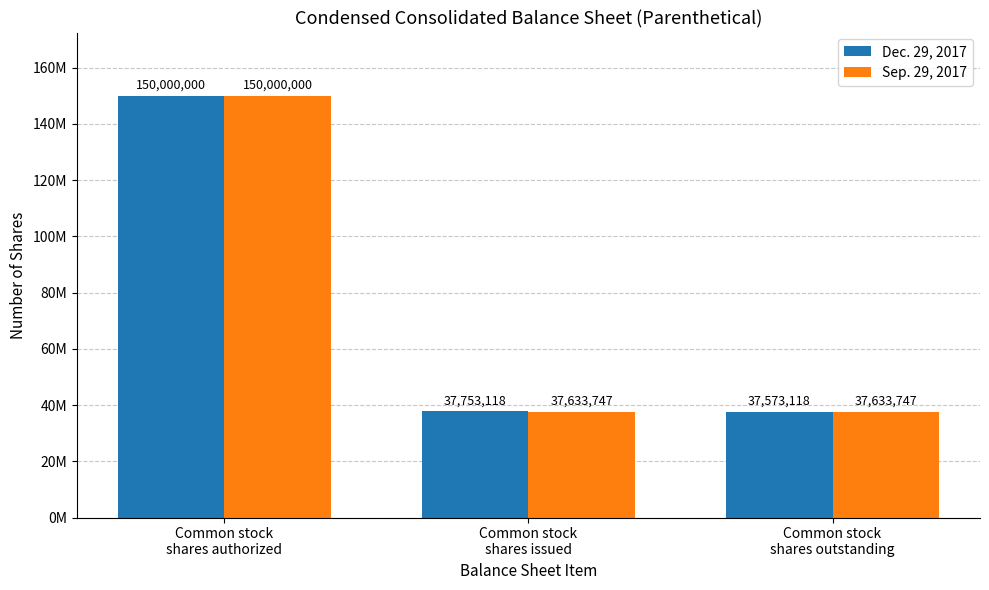

At which category is the sum across all series the highest?

Common stock
shares authorized